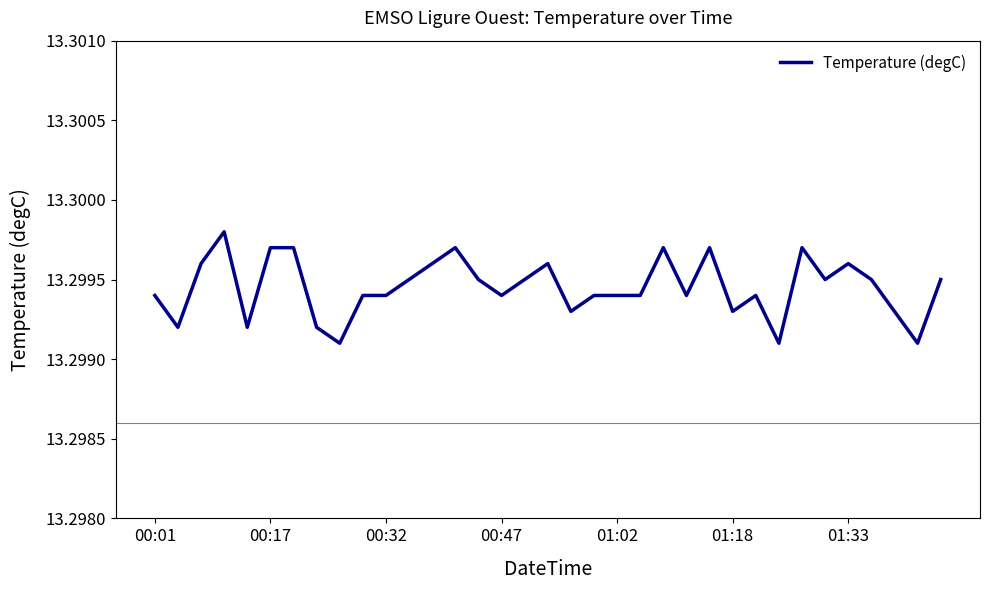

True or false: the data shows 18.7 at 00:32.

False